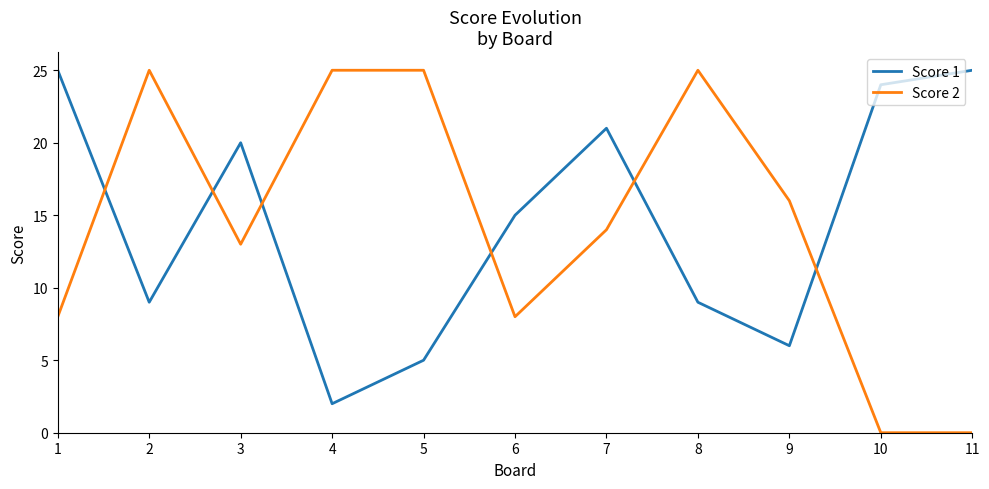

Is the value of Score 2 at 1 greater than the value of Score 1 at 10?

No